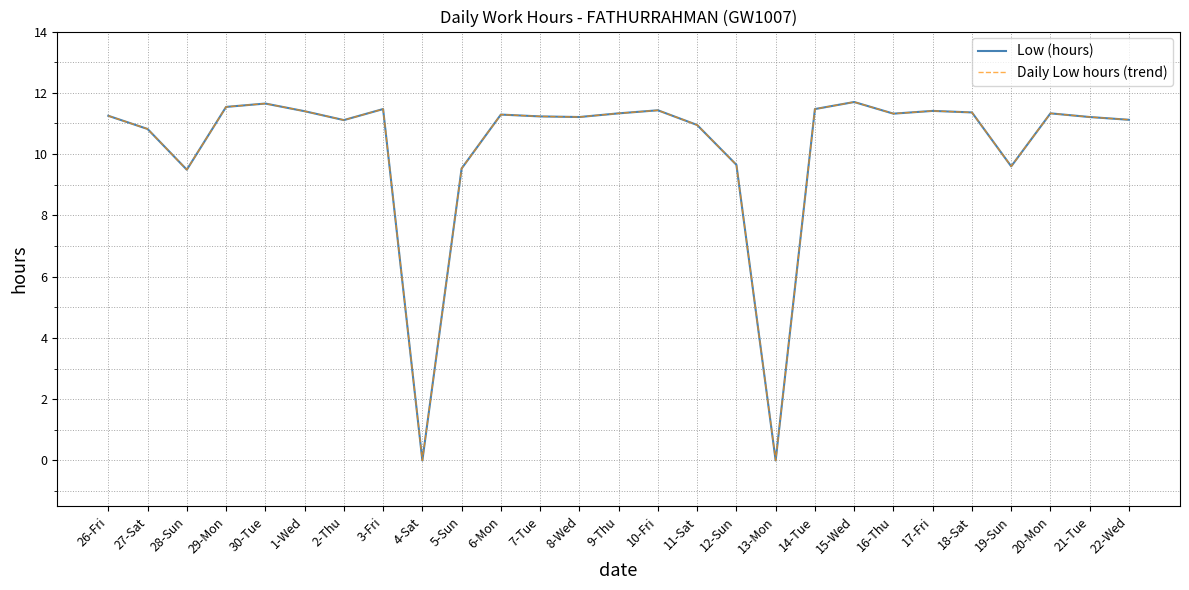

True or false: Low (hours) has more than 1 interior local peaks.

True